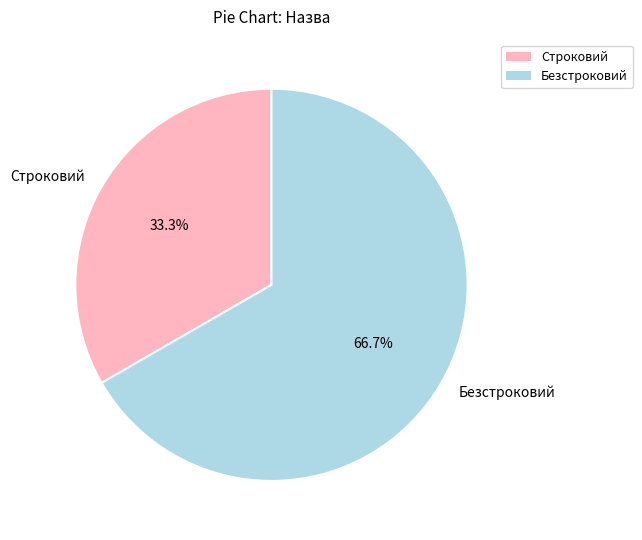

Is it true that Строковий is 33% of the pie?

True